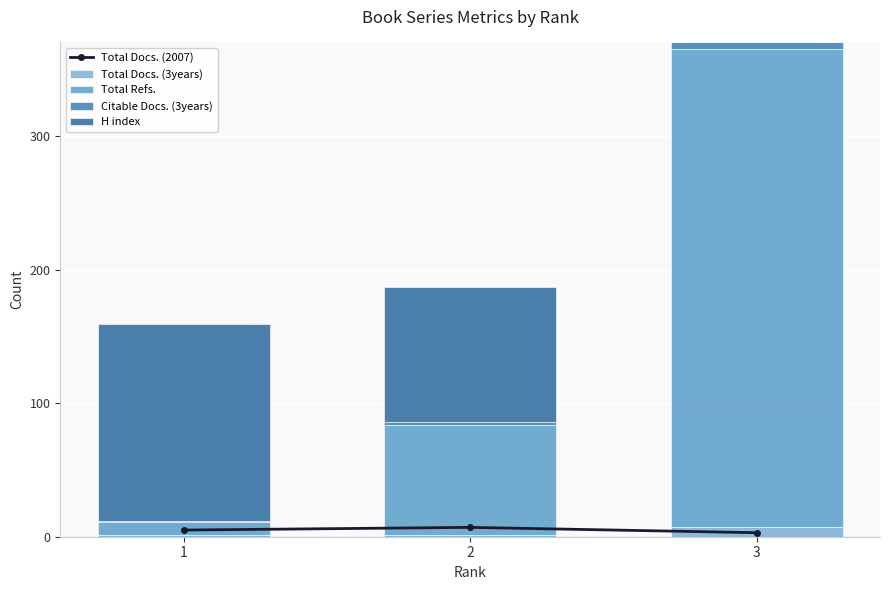

At 3, list the series in order from smallest to largest.

H index, Total Docs. (2007), Citable Docs. (3years), Total Docs. (3years), Total Refs.